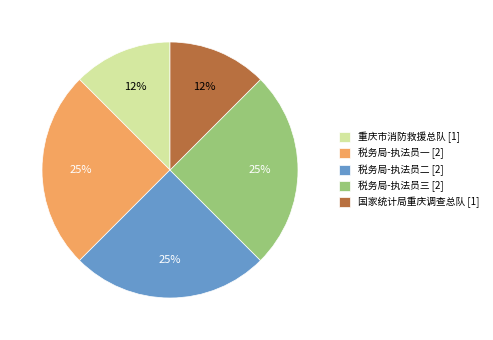

Which has a higher value, 国家统计局重庆调查总队 [1] or 税务局-执法员一 [2]?

税务局-执法员一 [2]